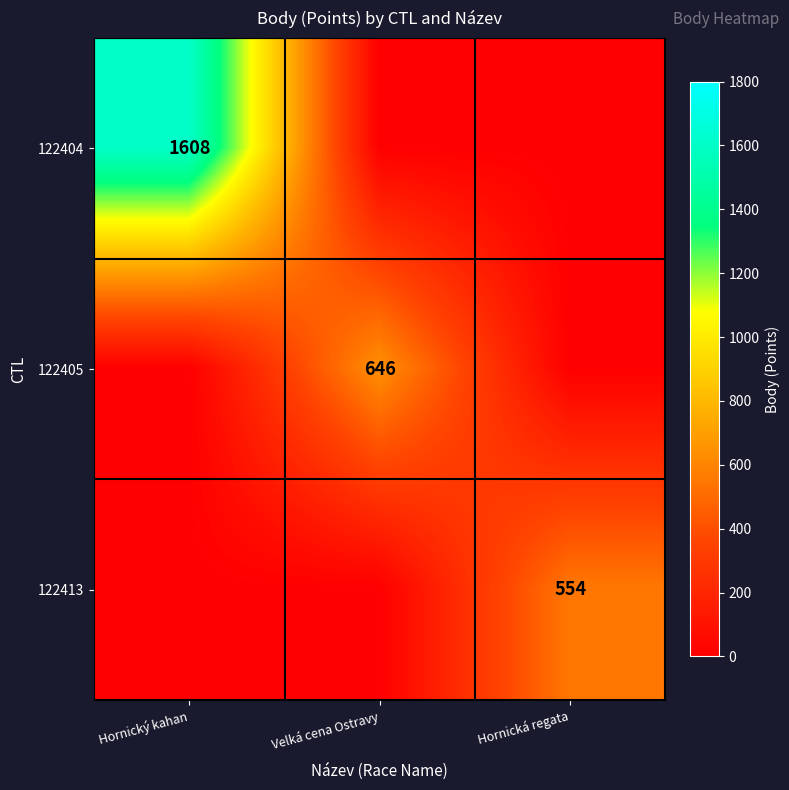

What is the greatest value displayed?

1608.0